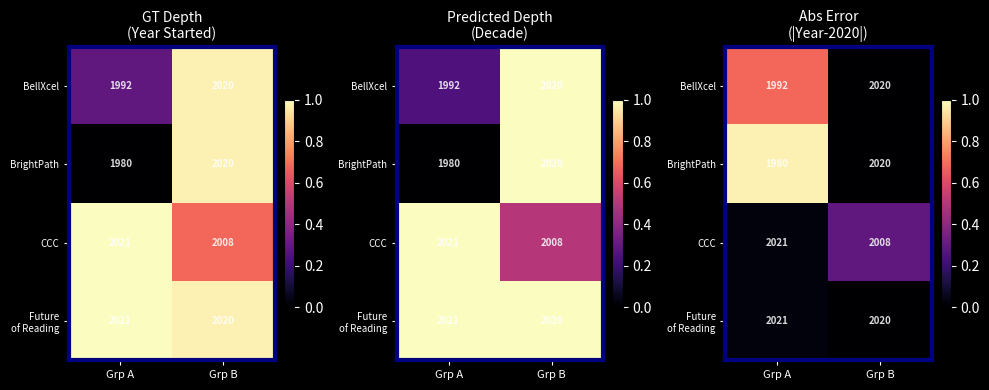

What is the difference between the CCC values at Grp A and Grp B?

0.3